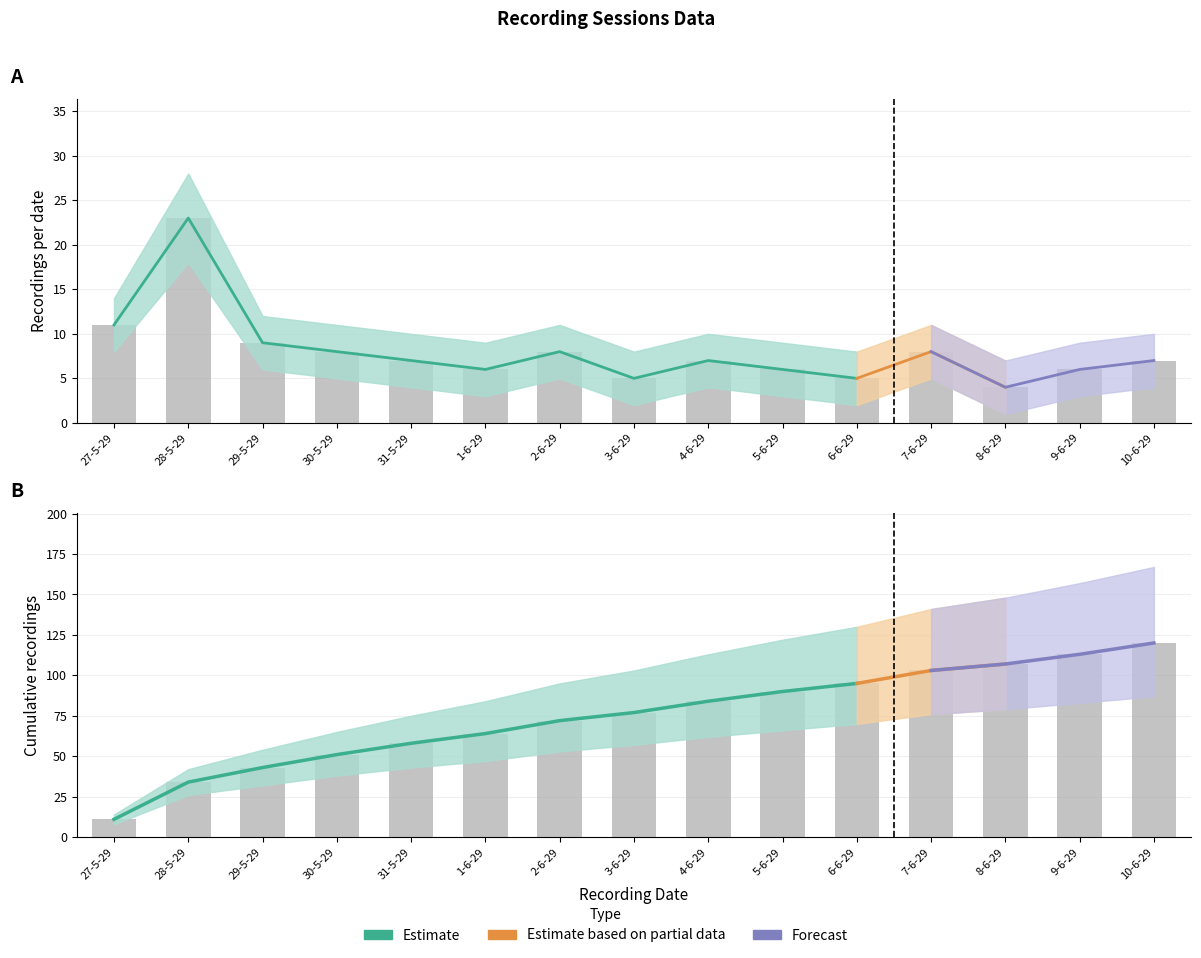

The value of Cumulative_lower at 4-6-29 is 99. True or false?

False